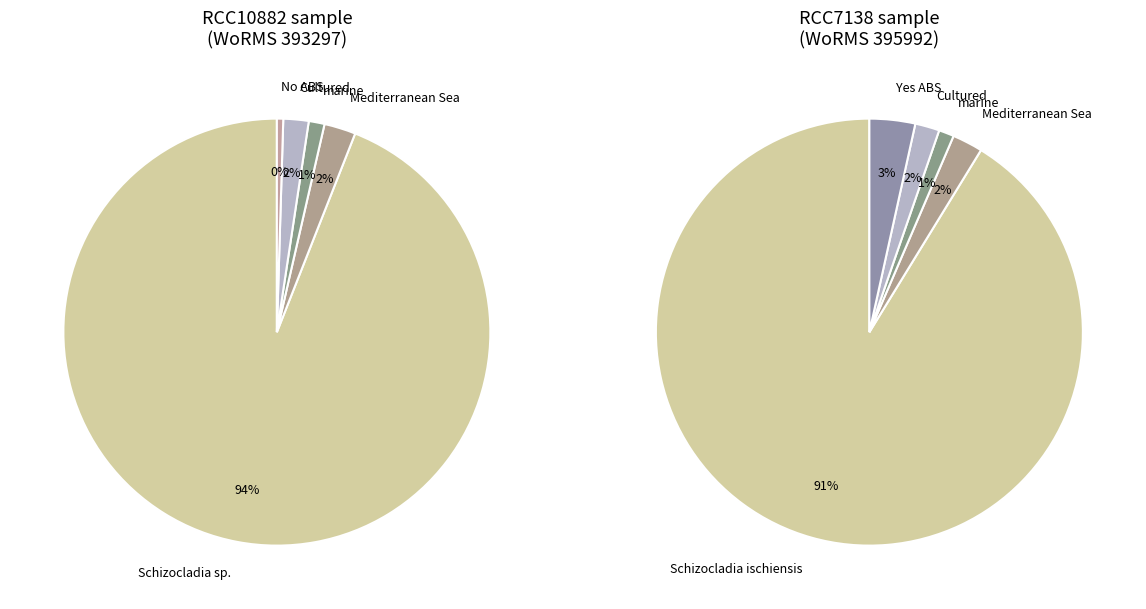

To the nearest percent, what portion does RCC7138 represent?

50%